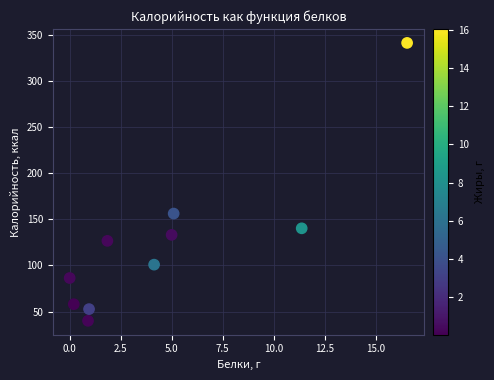

What is the average Y value?

123.6